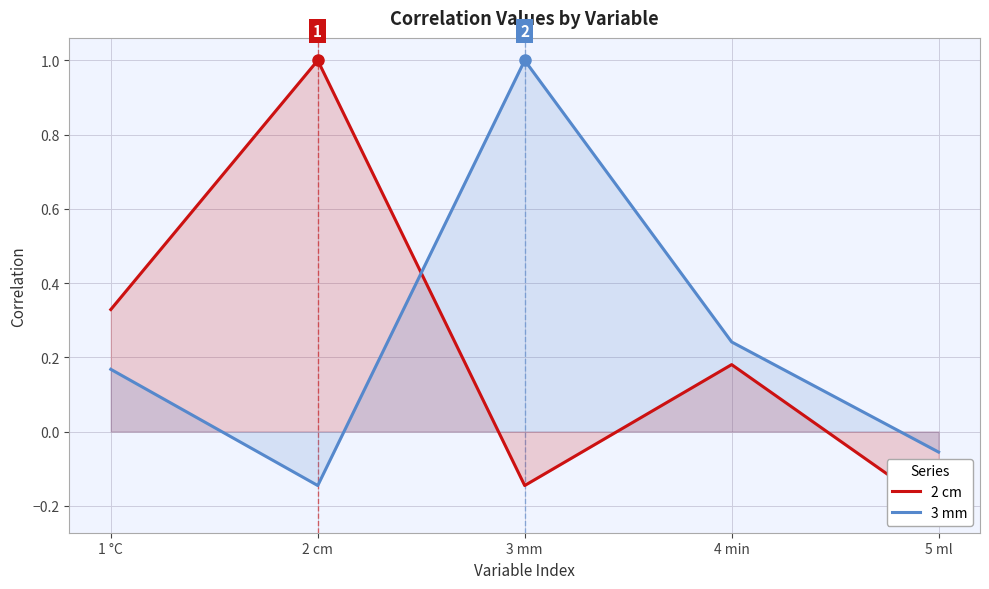

At which label does 2 cm first exceed 0?

1 °C